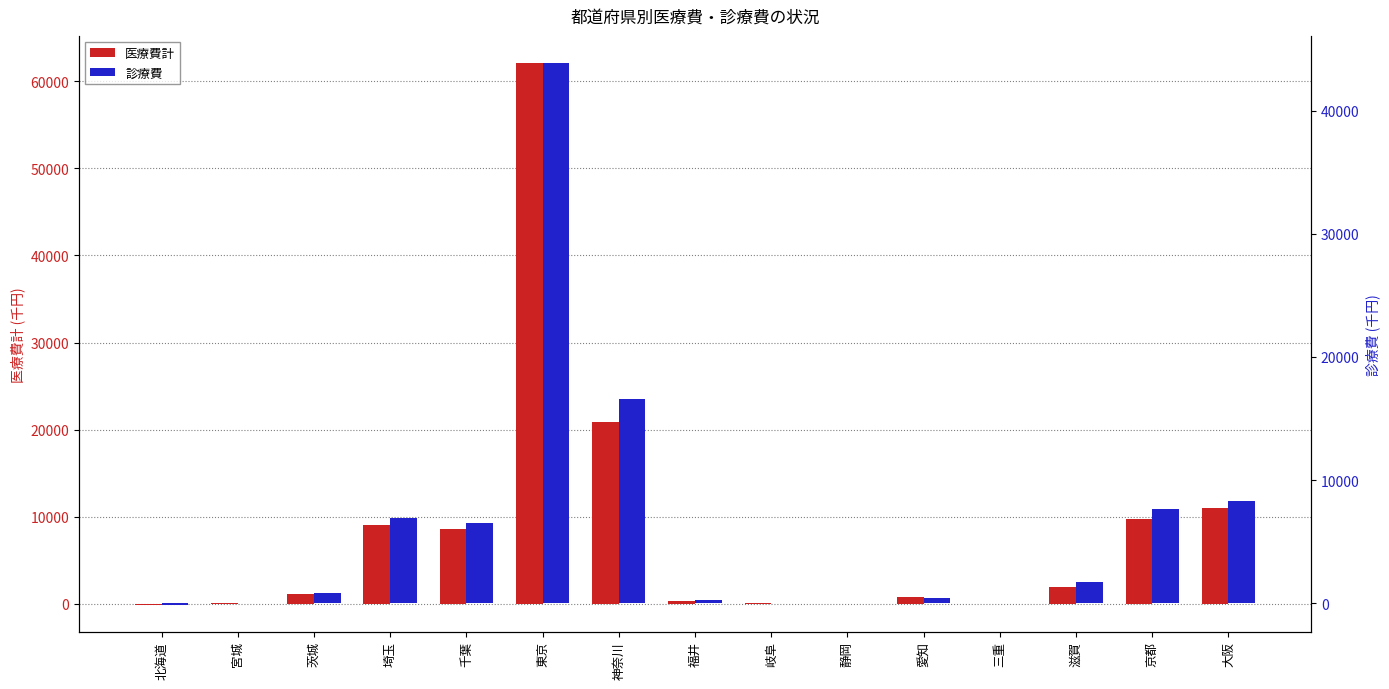

How many bars are there in total?

30